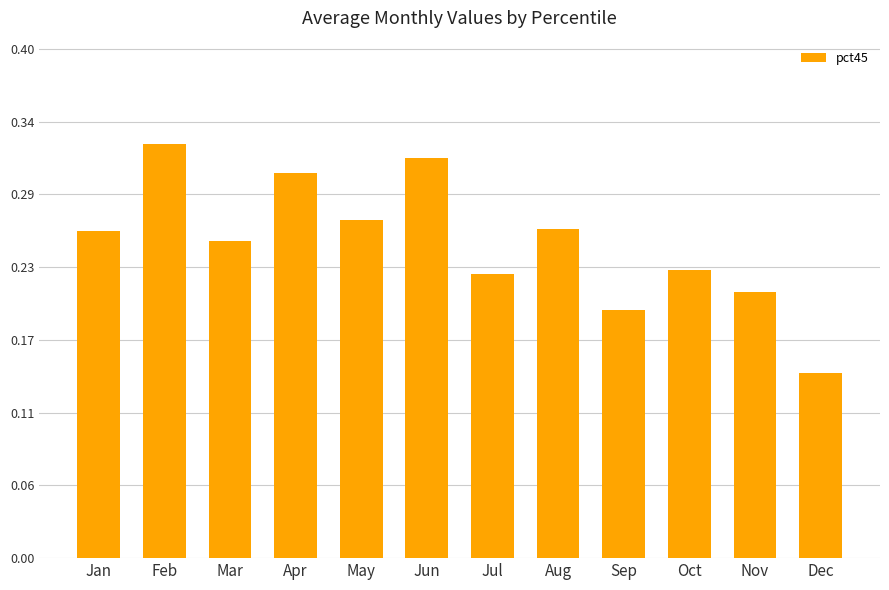

Reading right to left, what are all the values shown in this chart?

0.1	0.2	0.2	0.2	0.3	0.2	0.3	0.3	0.3	0.2	0.3	0.3